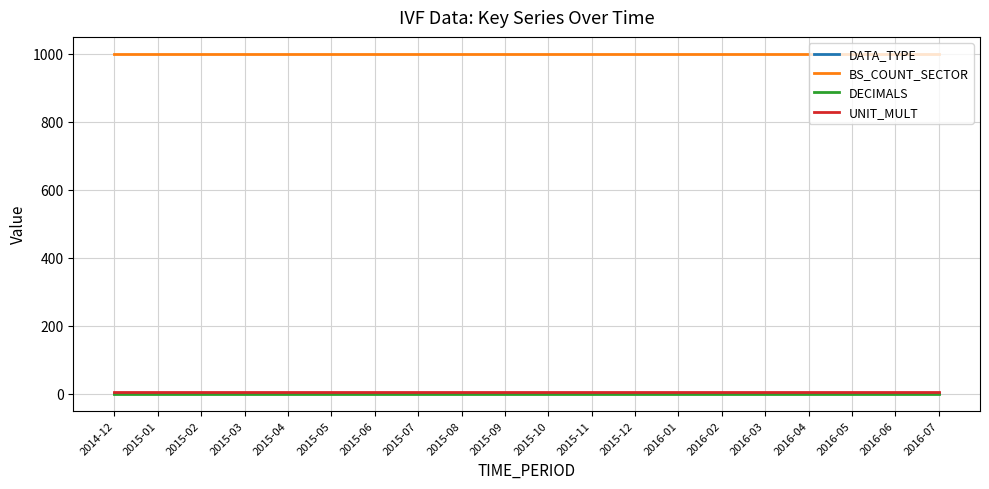

The value of BS_COUNT_SECTOR at 2015-06 is 1000. True or false?

True